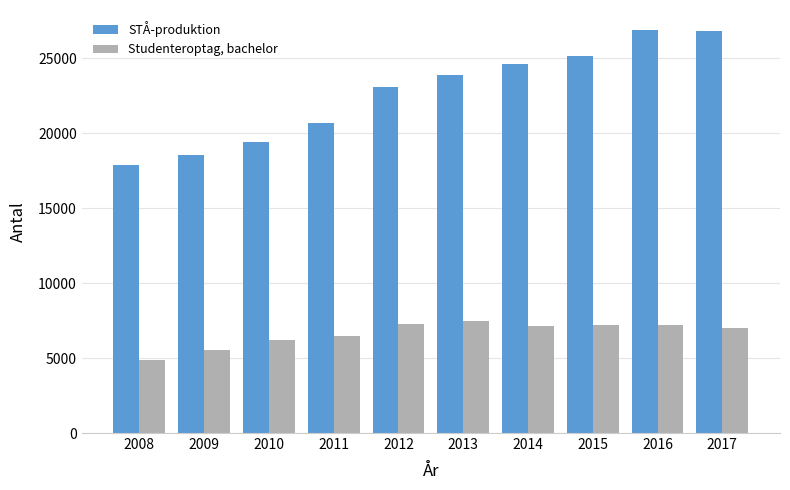

How many groups of bars are there?

10